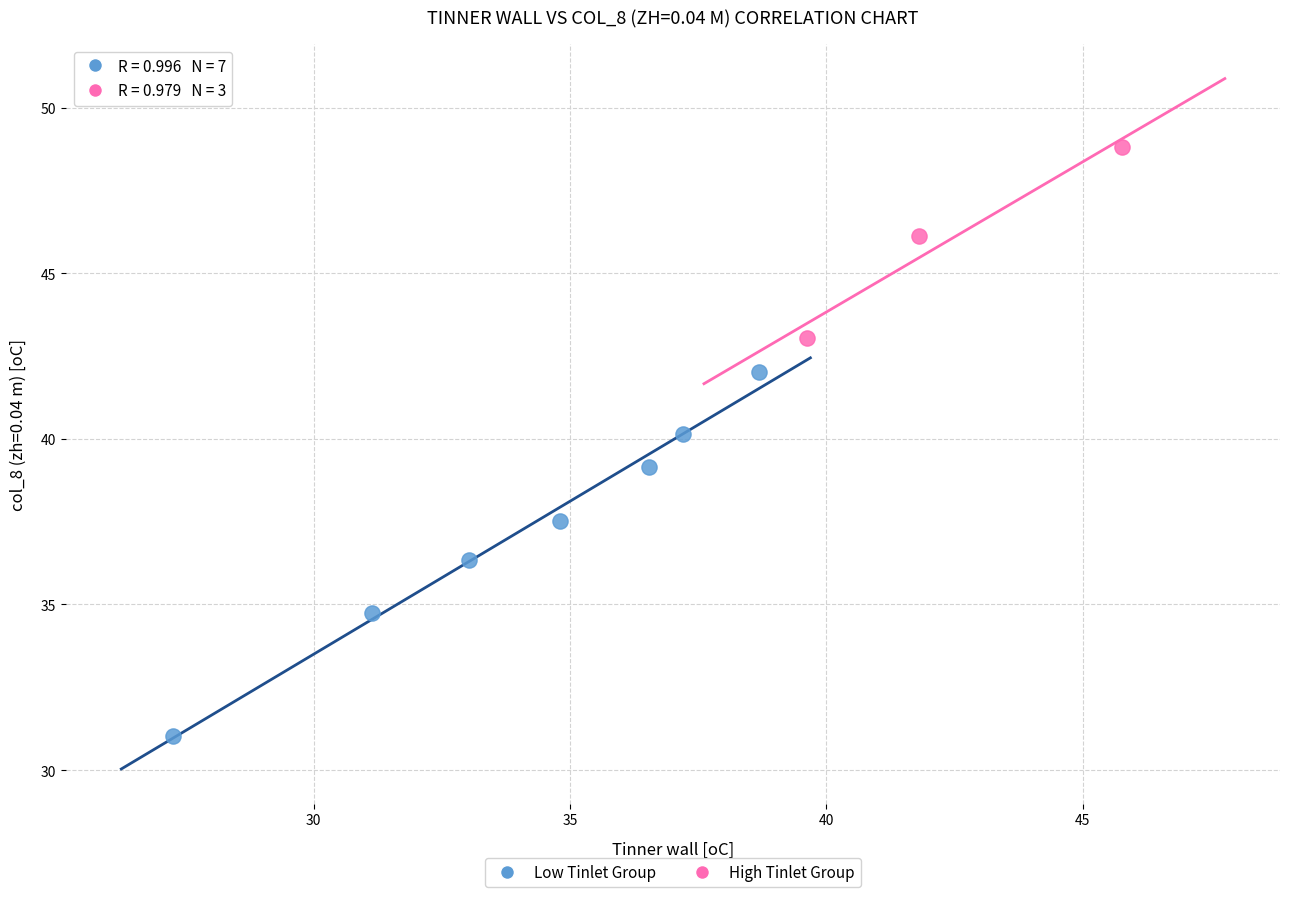

Which series has the widest spread of Y values?

Low Tinlet Group